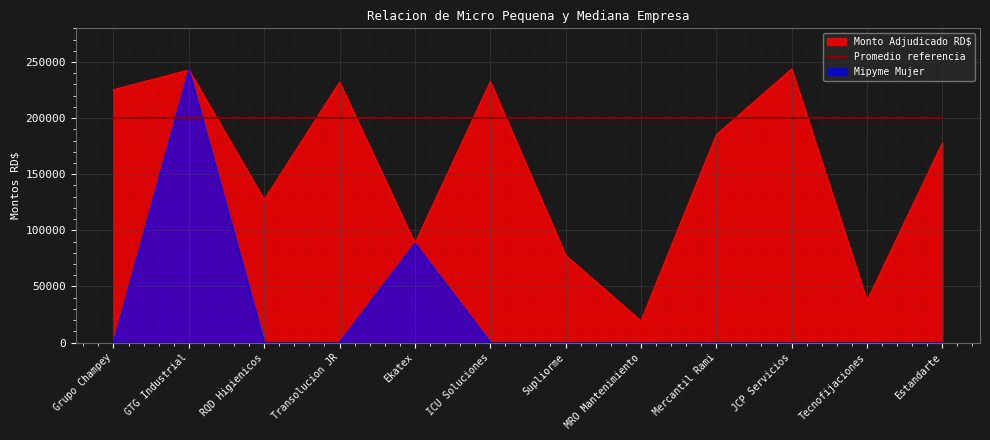

Count the number of categories in the chart.

12